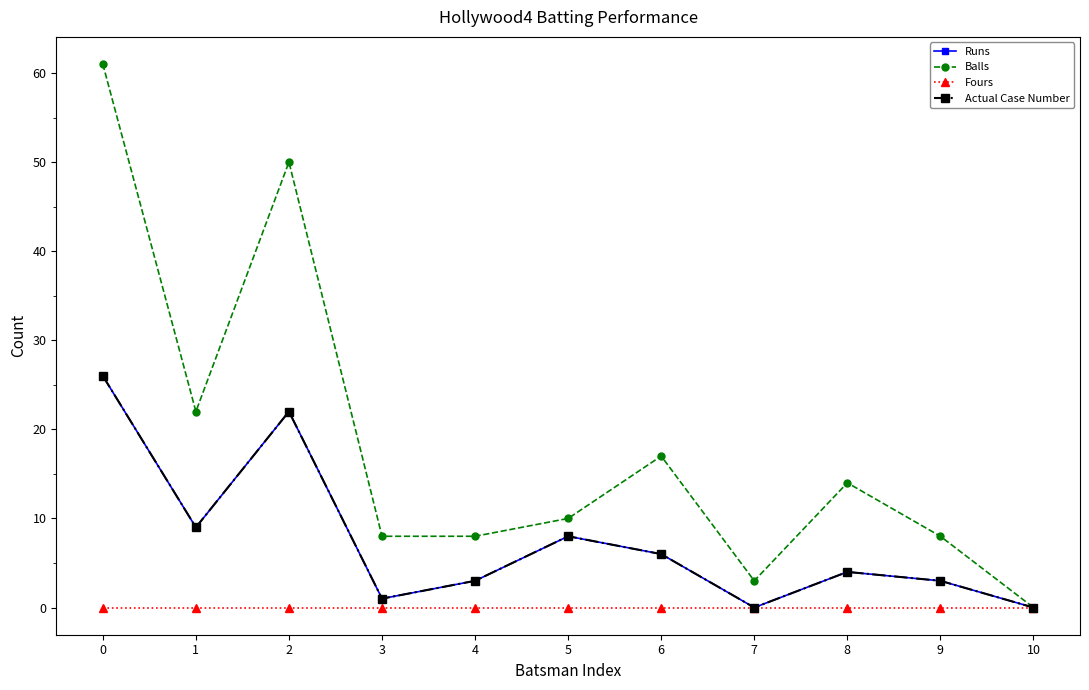

True or false: Fours and Runs intersect in this chart.

False